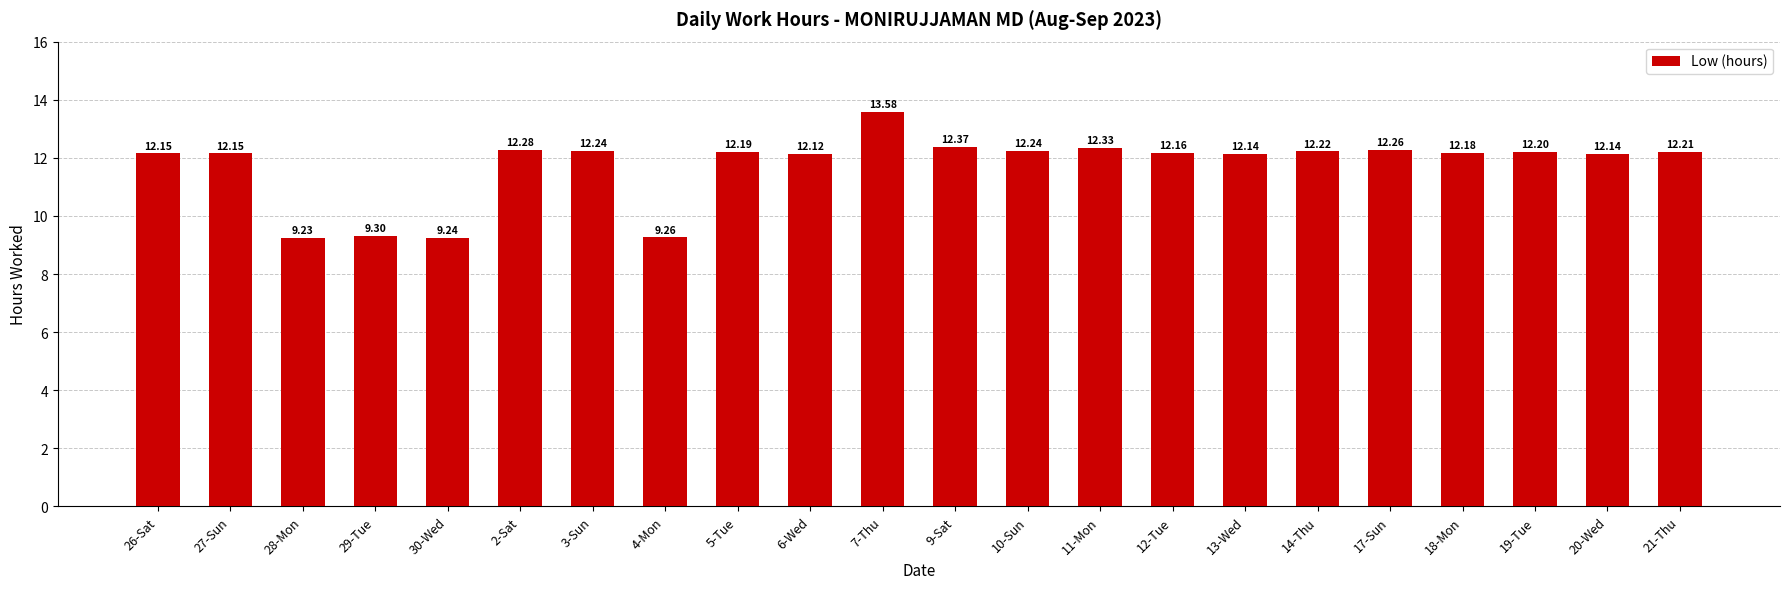

Which label corresponds to the largest value in the chart?

7-Thu